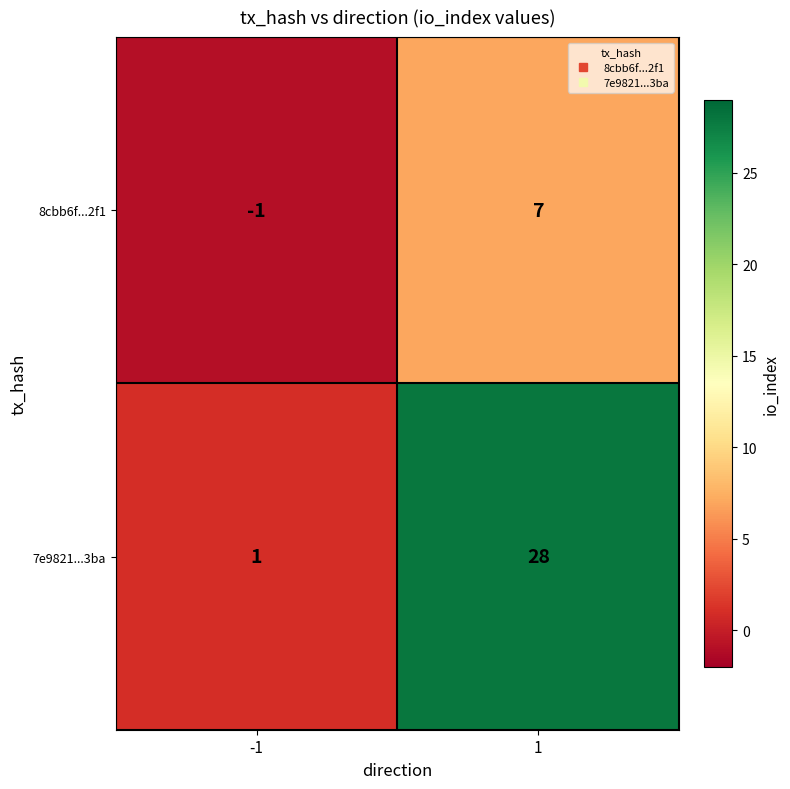

Is it true that 7e9821...3ba equals 28 at 1?

True